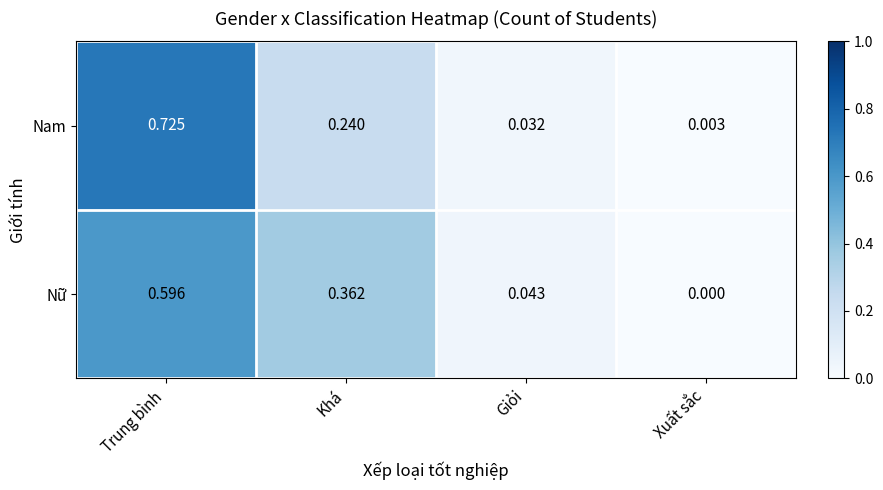

Between Trung bình and Khá, which series saw the biggest shift?

Nam